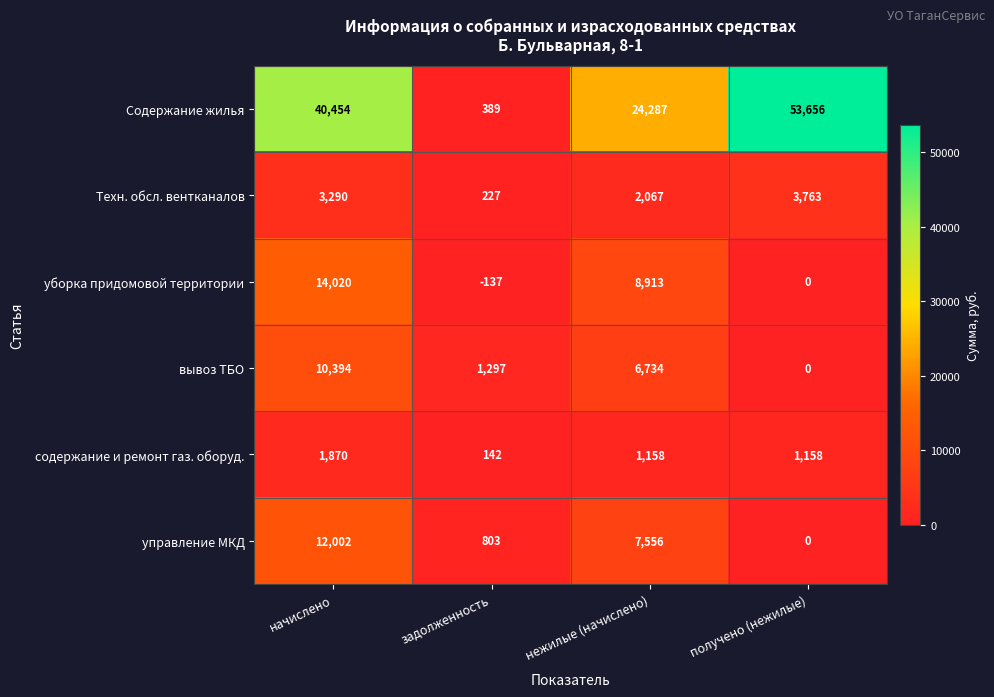

What value does the управление МКД series have at начислено?

12002